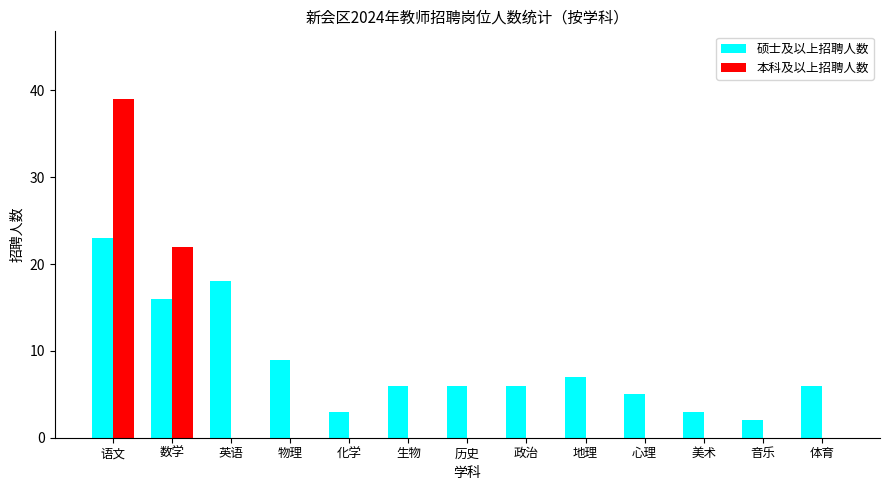

Reading right to left, what are all the values shown in this chart?

硕士及以上招聘人数: 体育=6	音乐=2	美术=3	心理=5	地理=7	政治=6	历史=6	生物=6	化学=3	物理=9	英语=18	数学=16	语文=23
本科及以上招聘人数: 体育=0	音乐=0	美术=0	心理=0	地理=0	政治=0	历史=0	生物=0	化学=0	物理=0	英语=0	数学=22	语文=39